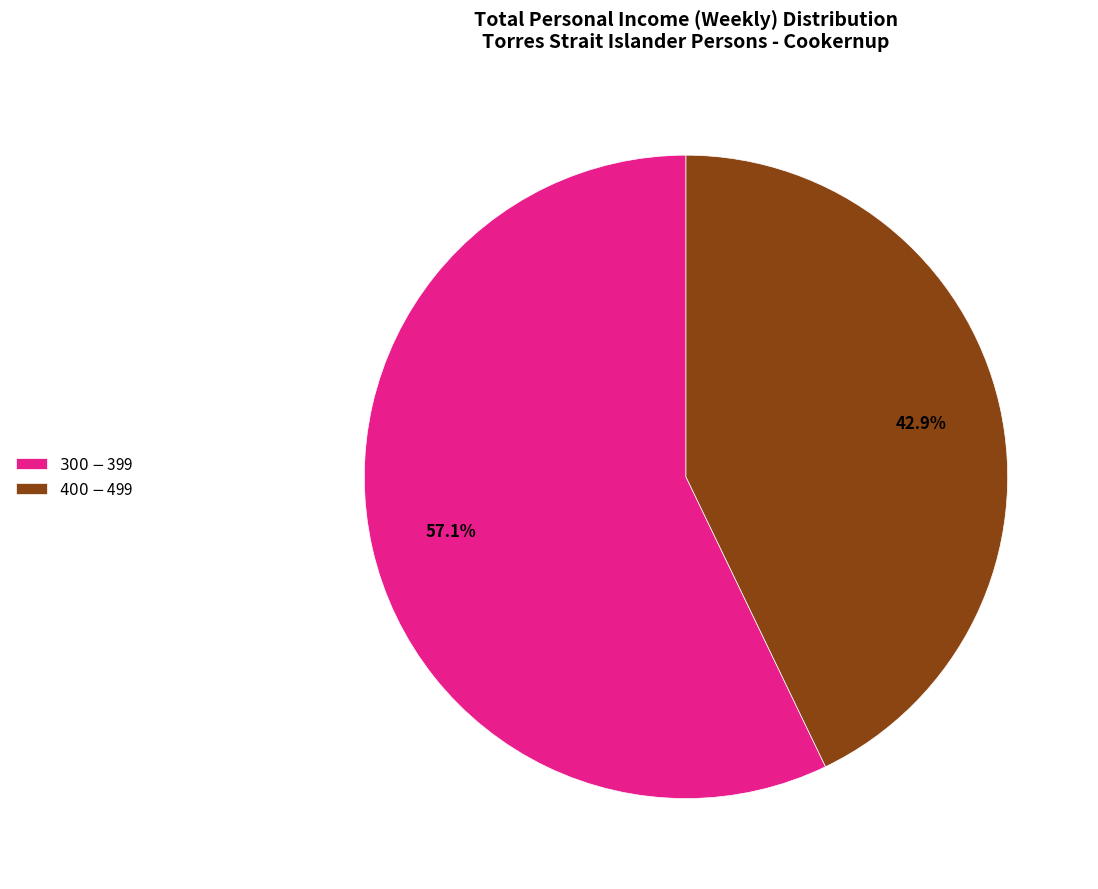

What is the ratio of the value at $300-$399 to the value at $400-$499?

1.3